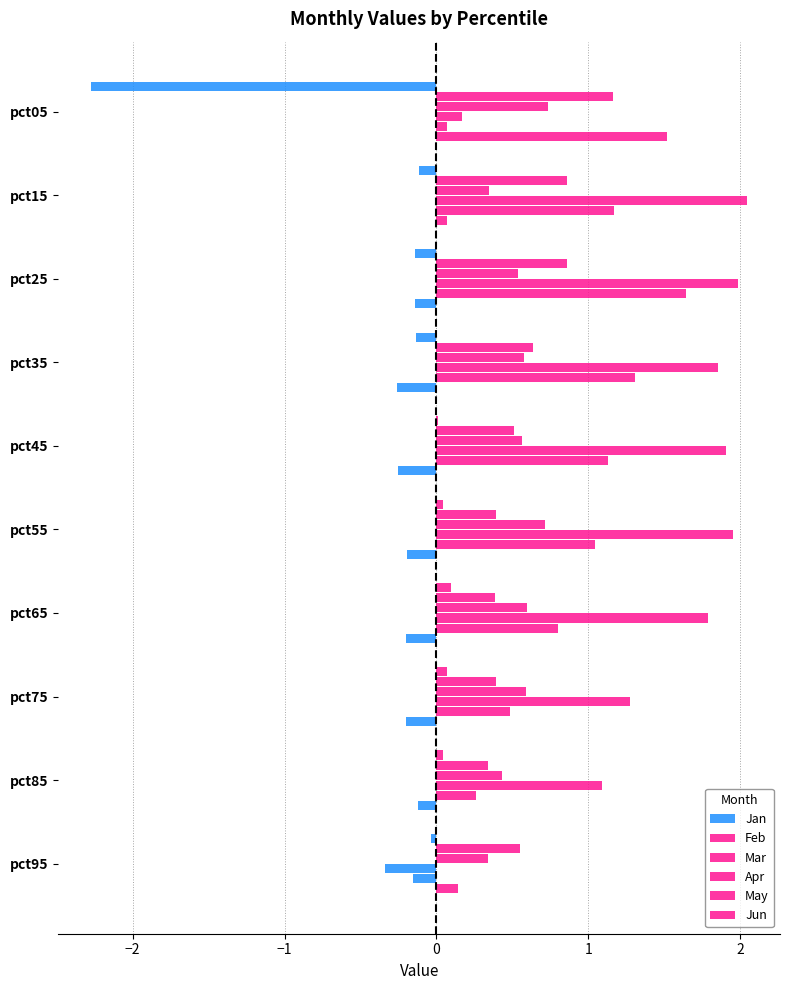

How many values in Jun are above zero?

3